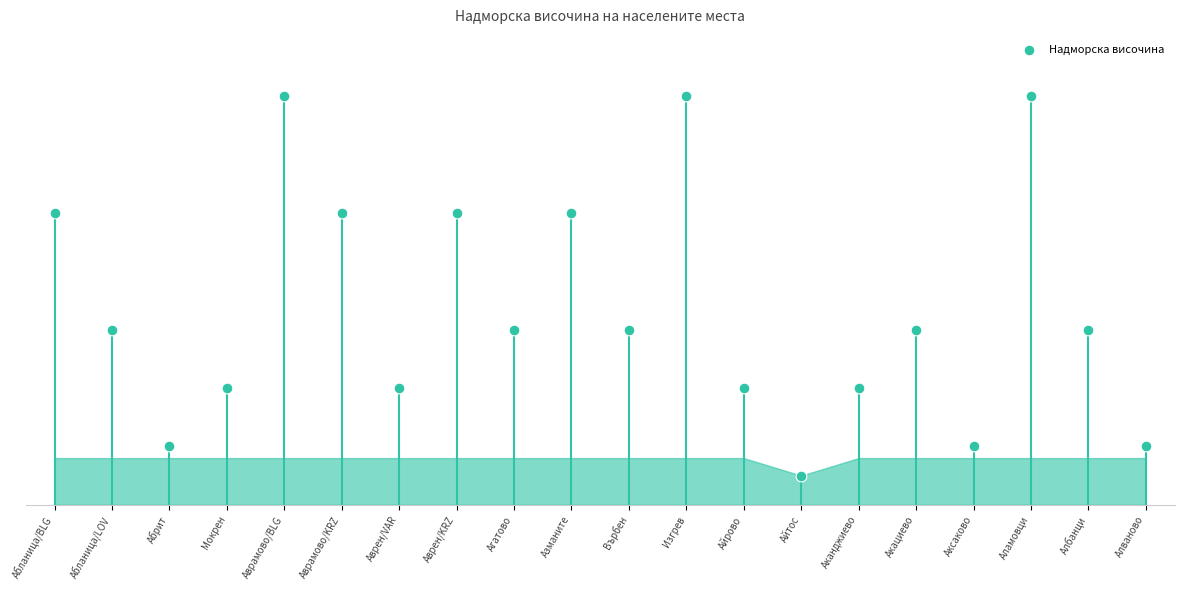

Approximately how many times larger is the value at Аврамово/BLG compared to Айтос?

14.0